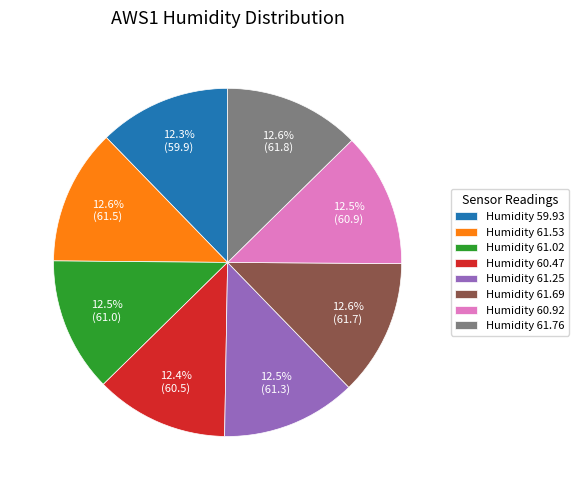

How much of the chart is everything except Humidity 59.93?

87.7%